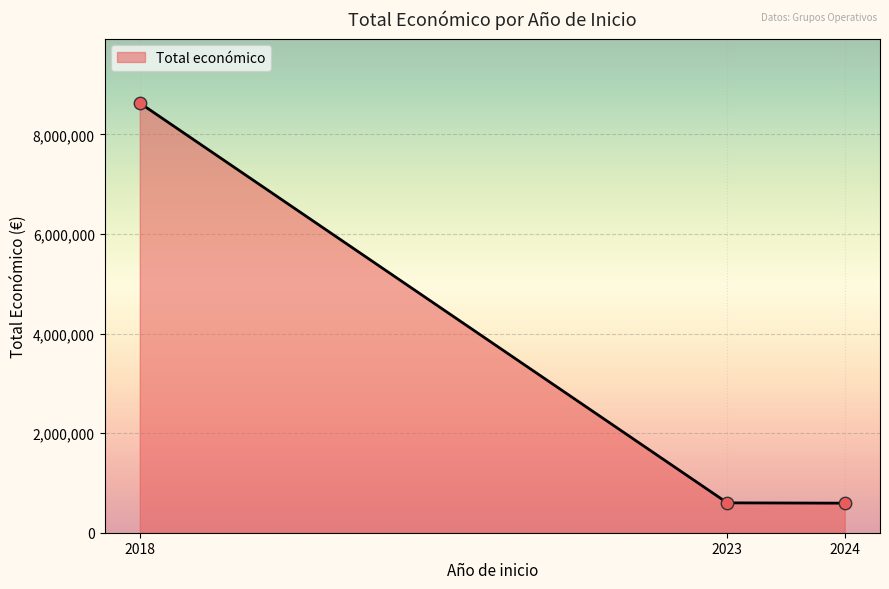

Approximately how many times larger is the value at 2023 compared to 2024?

1.0